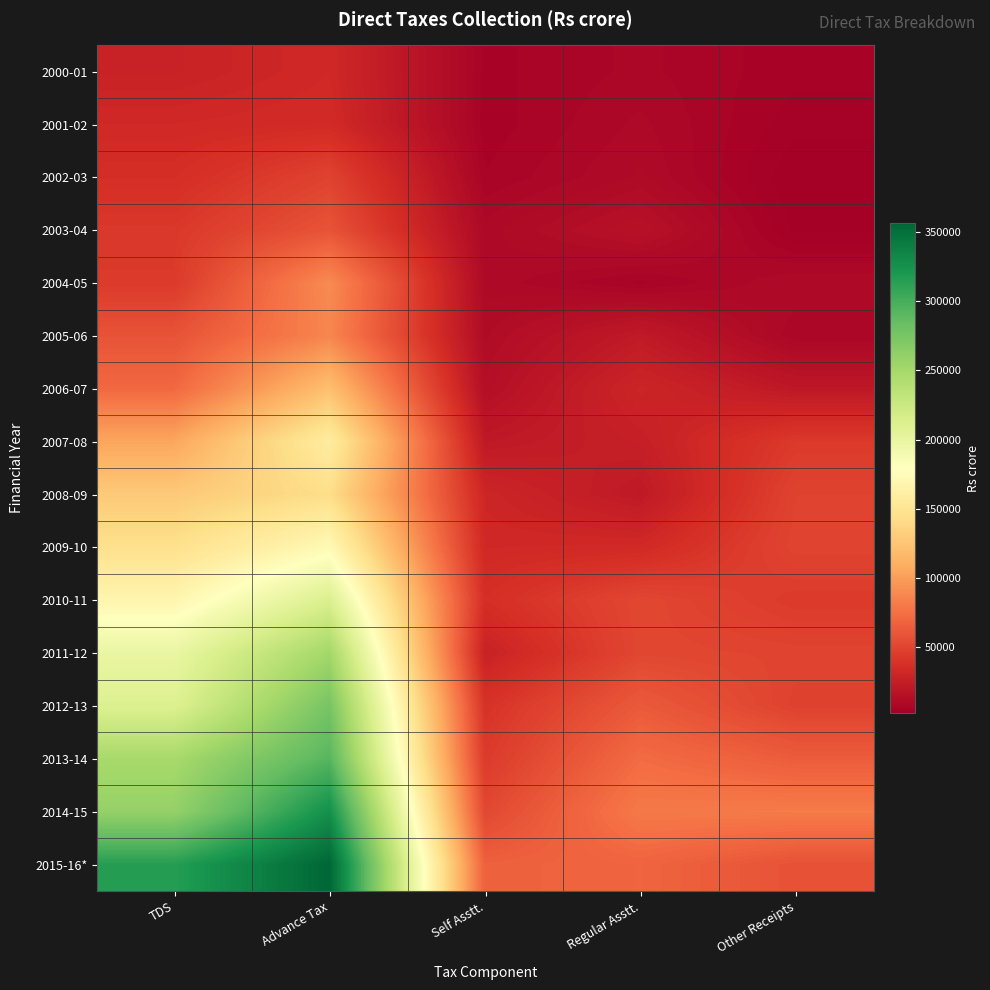

What is the minimum value shown in the chart?

2184